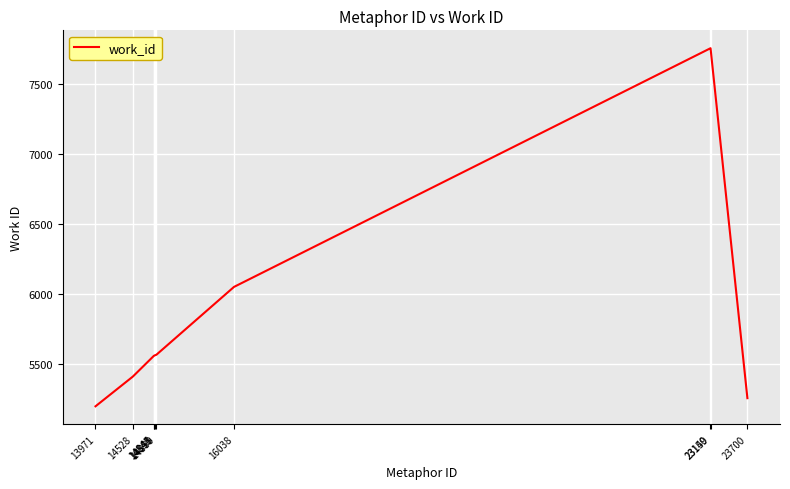

What is the difference between the maximum and minimum values?

2555